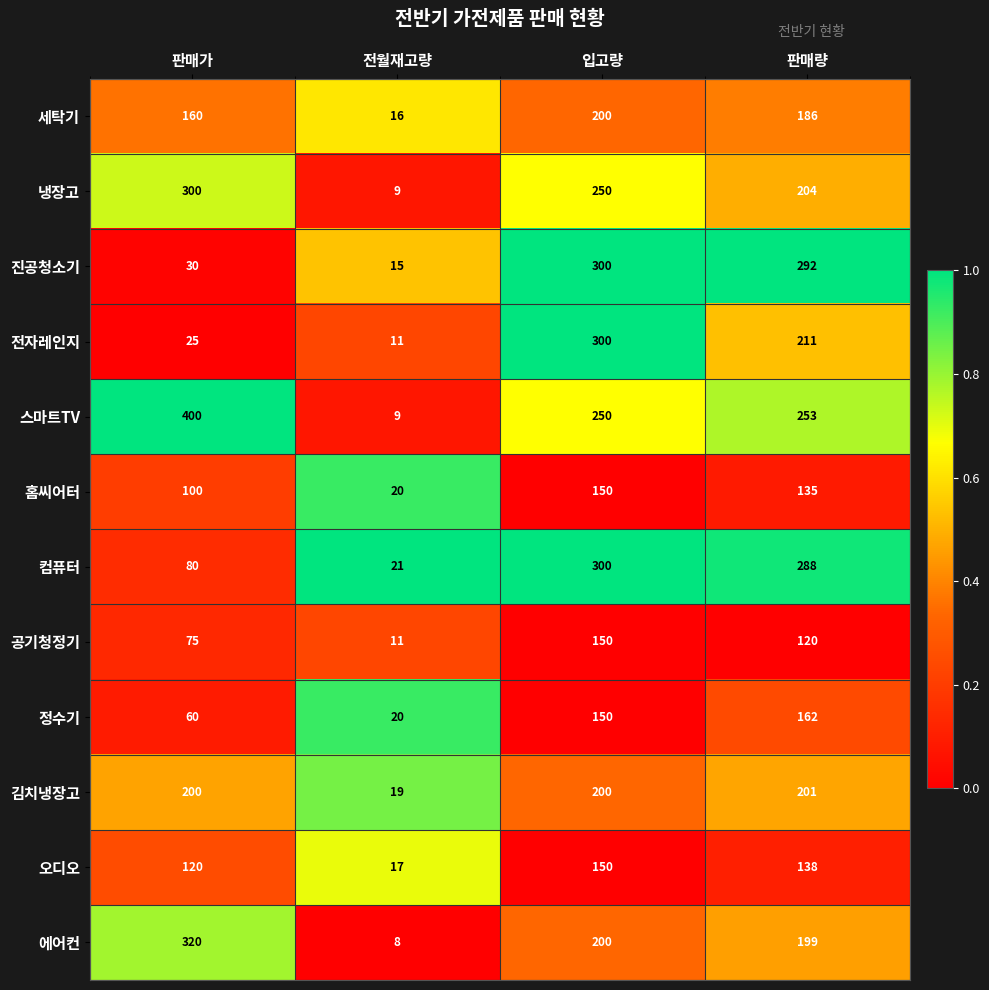

What is the difference between the highest and lowest values at 입고량?

150